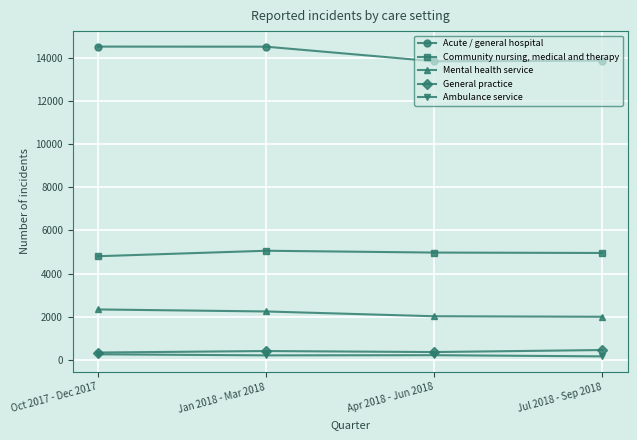

Where is the first local minimum for Acute / general hospital?

Apr 2018 - Jun 2018